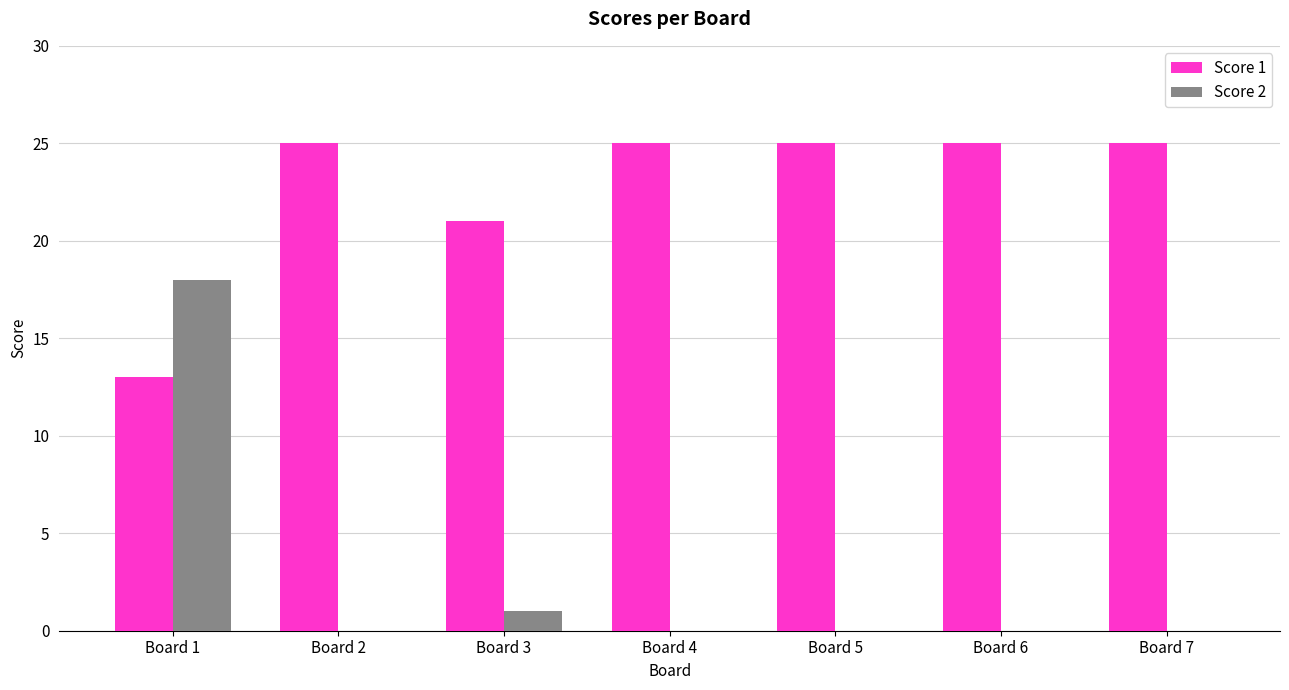

Is it true that Score 2 equals 10 at Board 1?

False